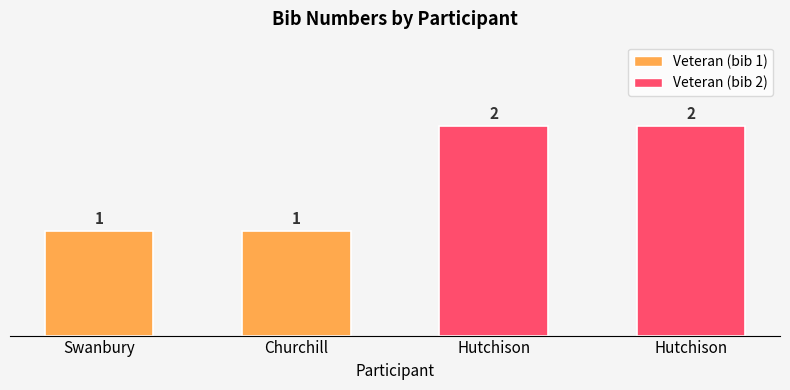

Are the bars horizontal?

No